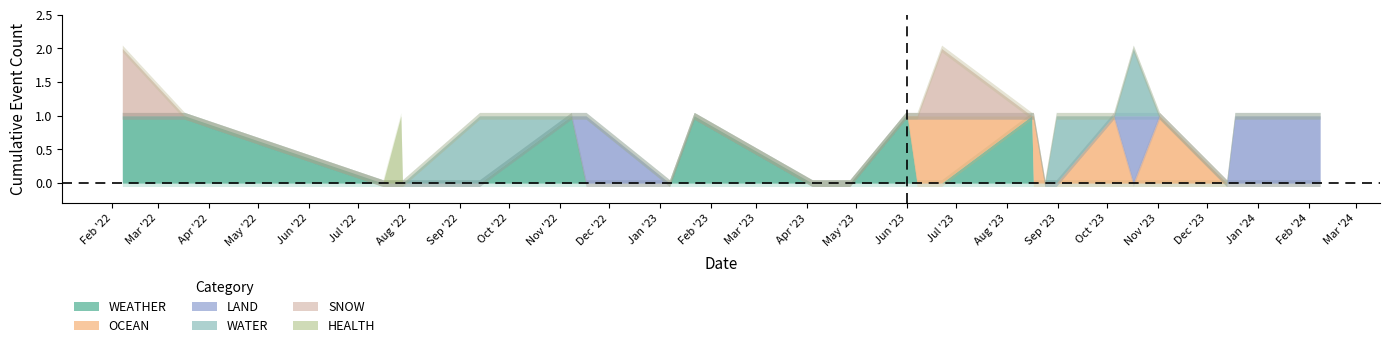

True or false: OCEAN has a value of 0 at 2023-06-07.

False